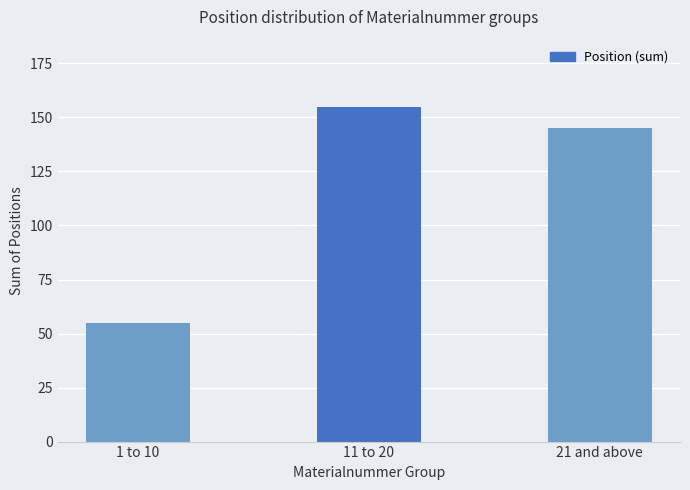

Reading right to left, list all the values displayed in this chart.

145	155	55